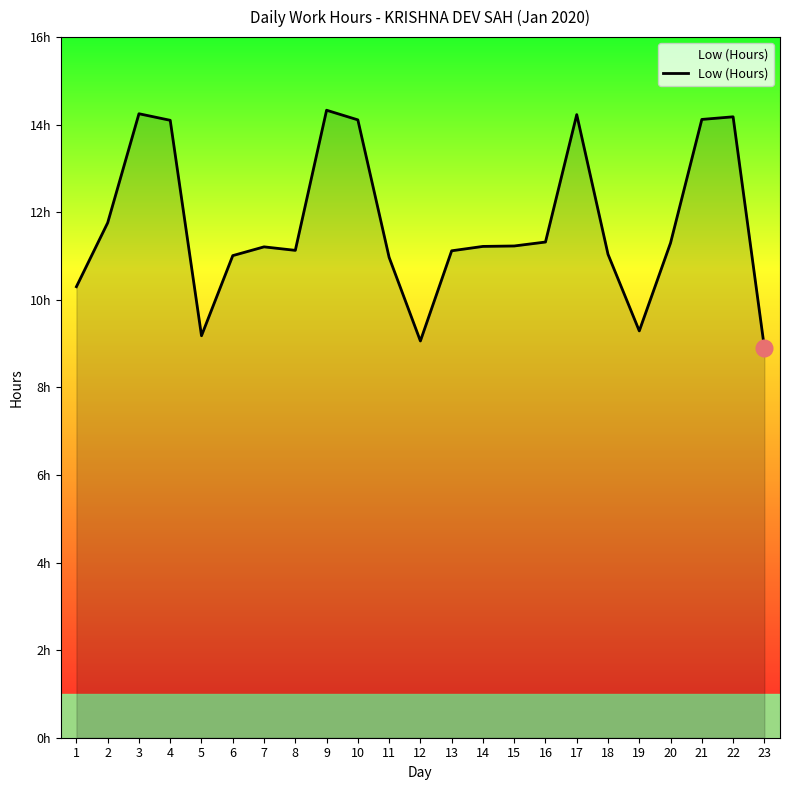

Reading left to right, what are all the values shown in this chart?

10.3	11.8	14.2	14.1	9.2	11.0	11.2	11.1	14.3	14.1	11.0	9.1	11.1	11.2	11.2	11.3	14.2	11.0	9.3	11.3	14.1	14.2	8.9